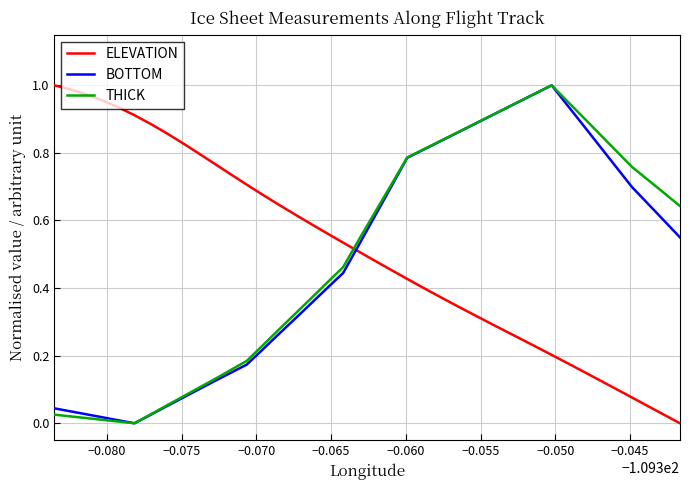

True or false: ELEVATION and THICK cross at least once.

True